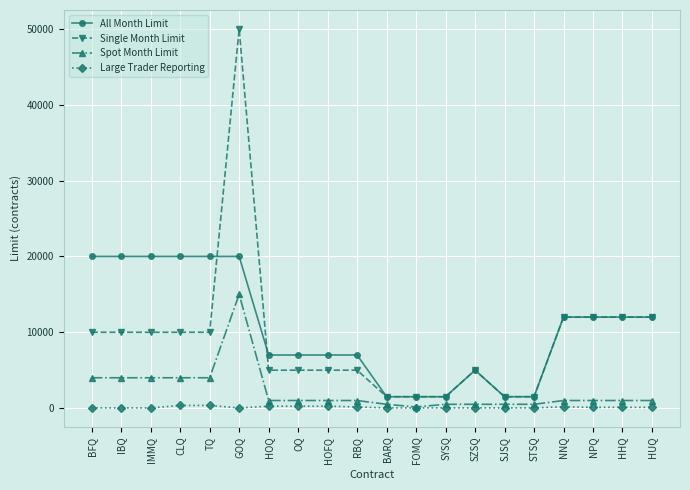

What is the difference between the maximum and minimum values in the Spot Month Limit series?

14850